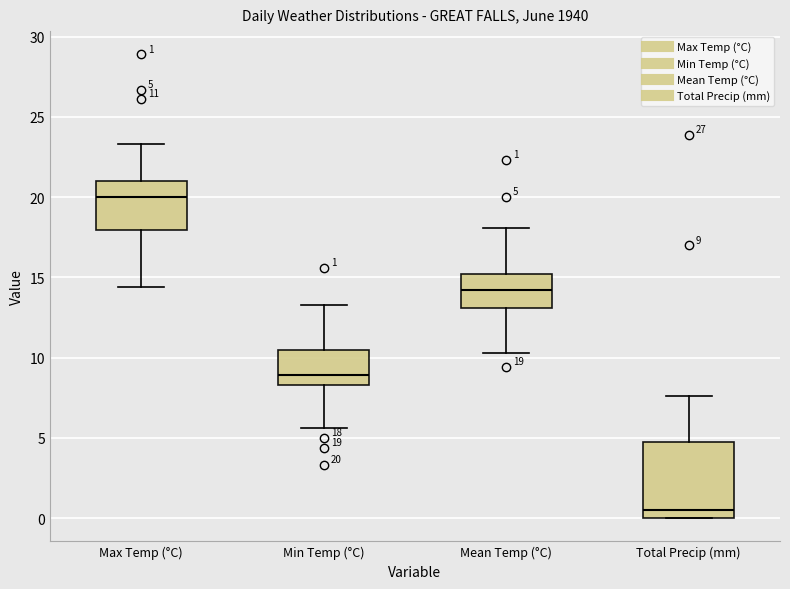

Comparing the boxes themselves (not the whiskers), which one is the tallest?

Total Precip (mm)